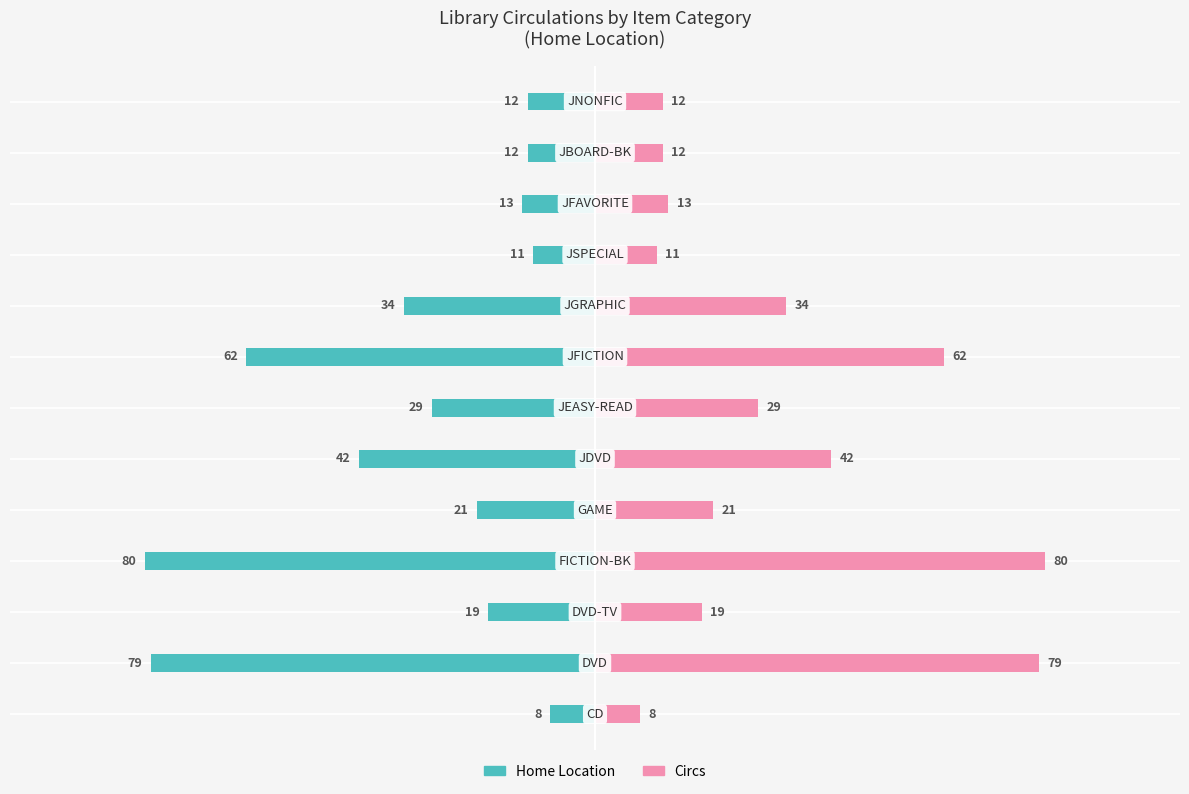

Between 125 and 75, which is larger?

125